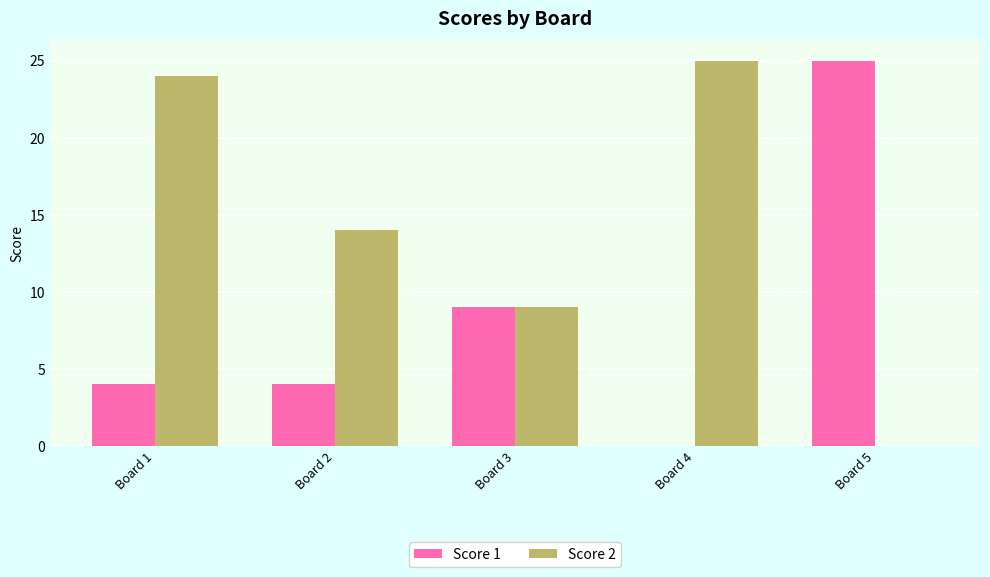

Where does the Score 2 series first go above 14?

Board 1